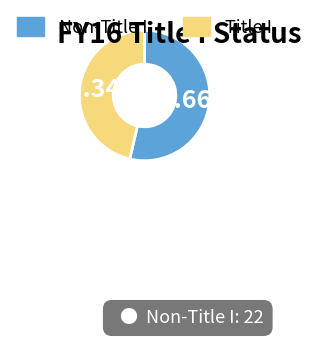

Is the sum of Non-Title I and Title I greater than half?

Yes